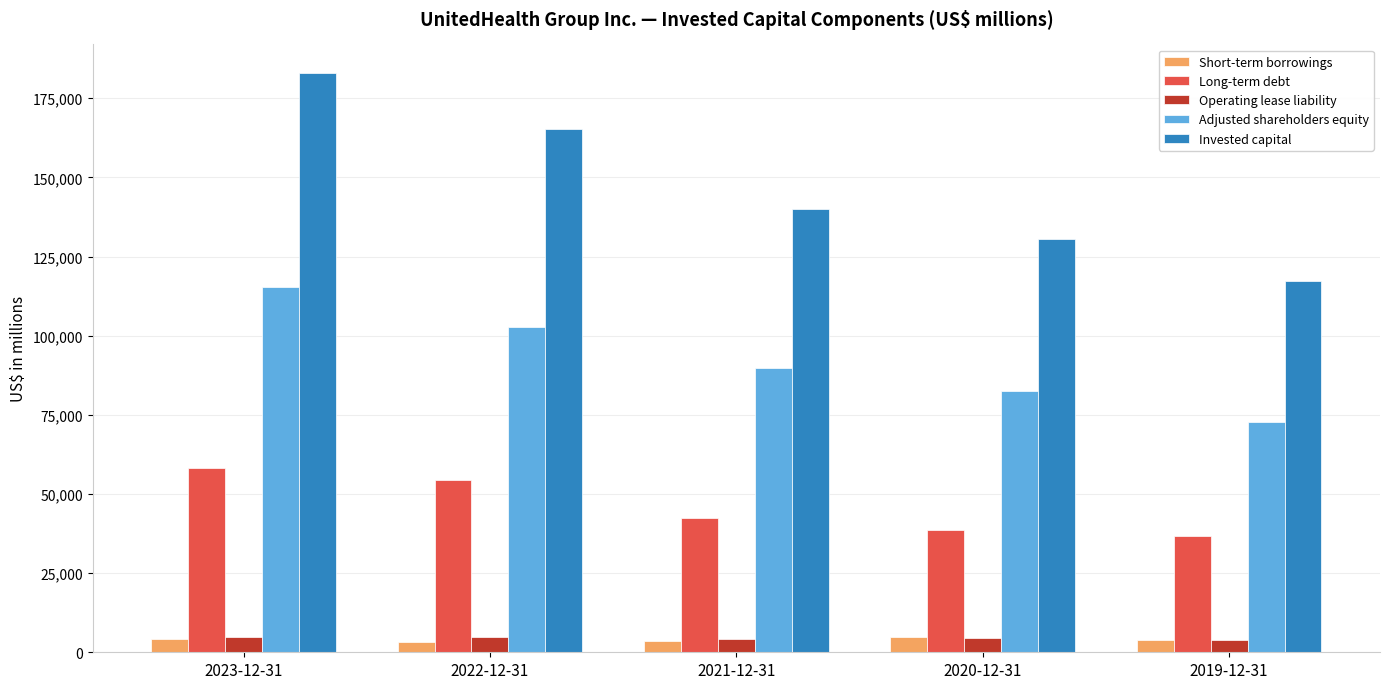

What is the sum of all Adjusted shareholders equity values?

463278